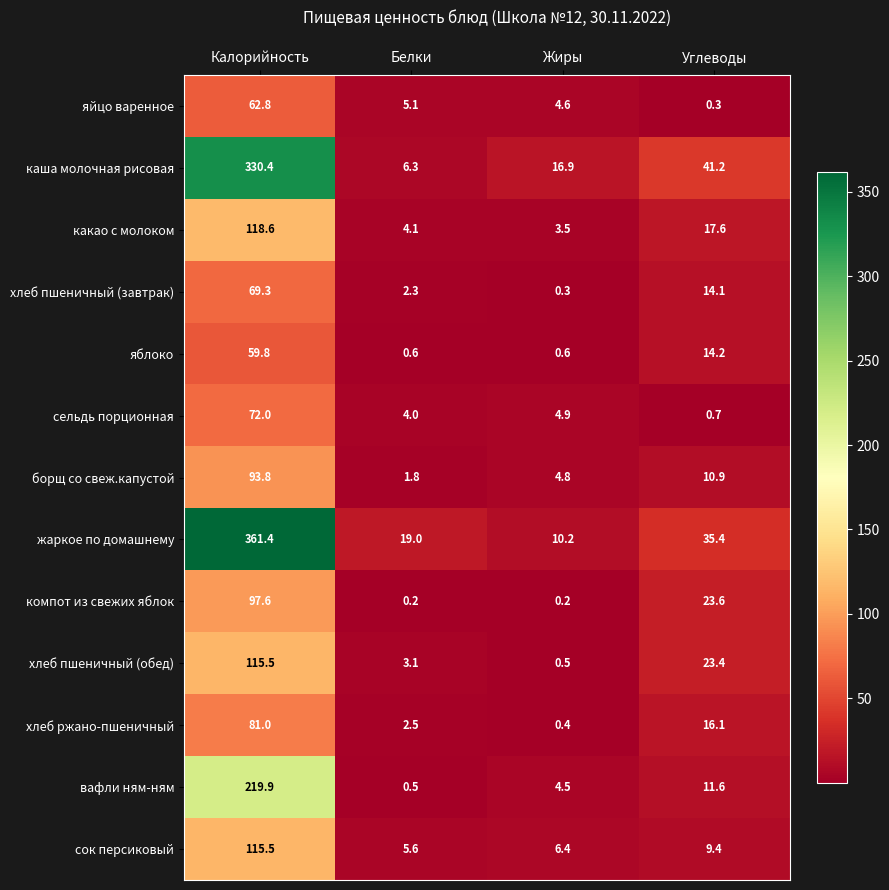

At which label does каша молочная рисовая reach its peak?

Калорийность